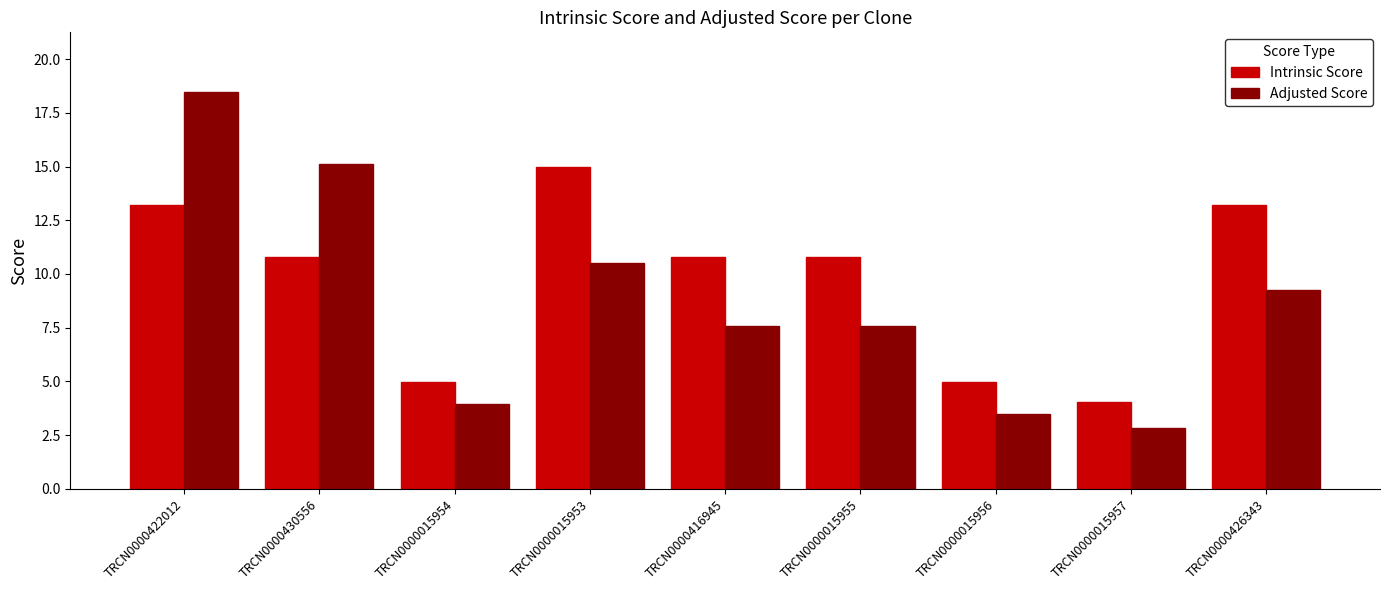

What are all the series names shown in the legend?

Intrinsic Score, Adjusted Score